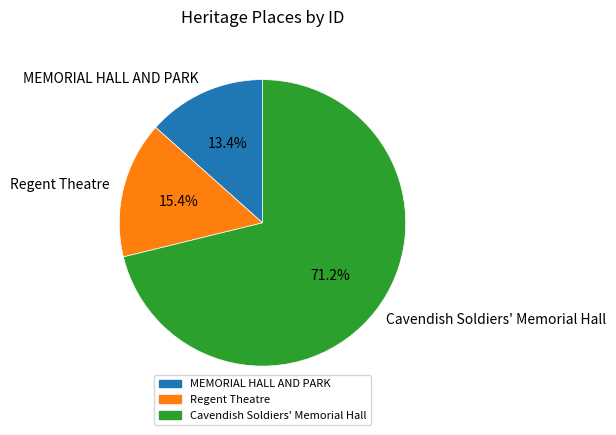

Is it true that MEMORIAL HALL AND PARK is 24% of the pie?

False